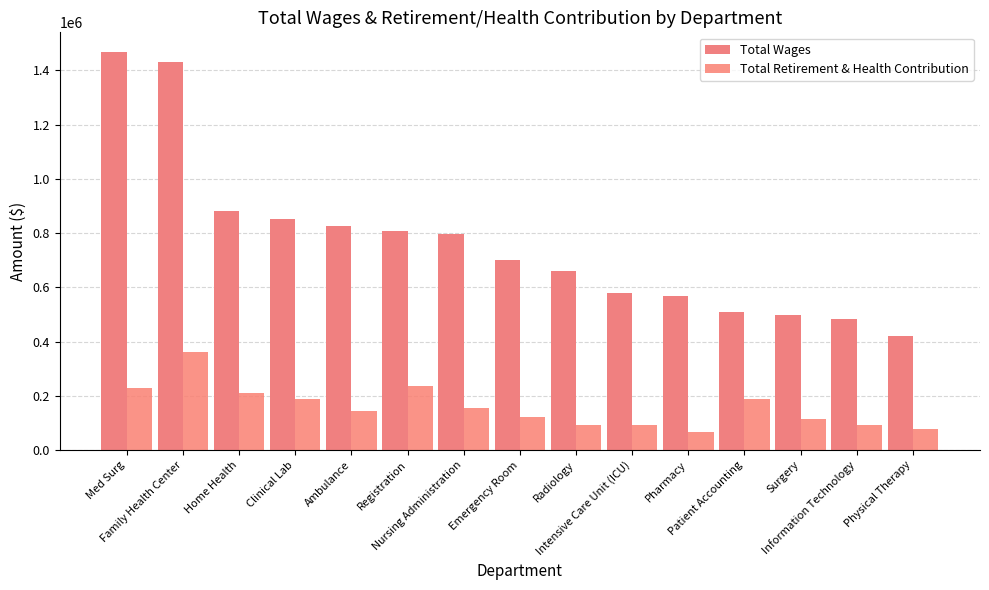

Reading left to right, extract all data points from this chart.

Total Wages: Med Surg=1466515	Family Health Center=1431750	Home Health=880327	Clinical Lab=852006	Ambulance=825625	Registration=807293	Nursing Administration=796259	Emergency Room=700686	Radiology=659686	Intensive Care Unit (ICU)=577875	Pharmacy=568340	Patient Accounting=510360	Surgery=499927	Information Technology=481825	Physical Therapy=421591
Total Retirement & Health Contribution: Med Surg=228101	Family Health Center=360271	Home Health=209994	Clinical Lab=189974	Ambulance=143207	Registration=234771	Nursing Administration=153724	Emergency Room=120612	Radiology=93279	Intensive Care Unit (ICU)=93543	Pharmacy=65599	Patient Accounting=187701	Surgery=116202	Information Technology=91455	Physical Therapy=77220